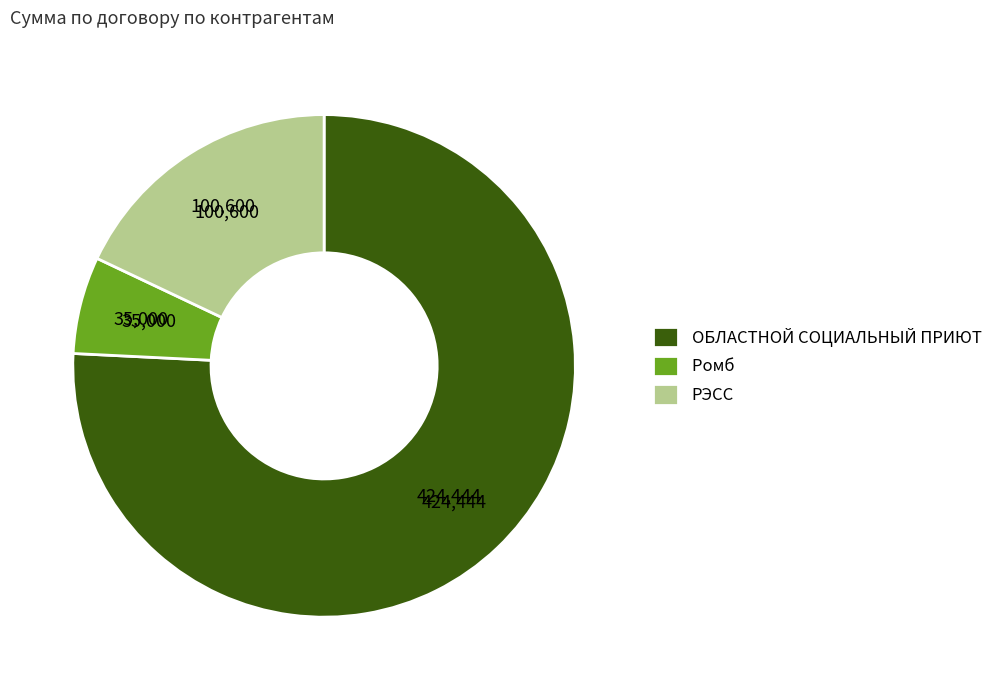

Combined, do РЭСС and Ромб account for over 50%?

No